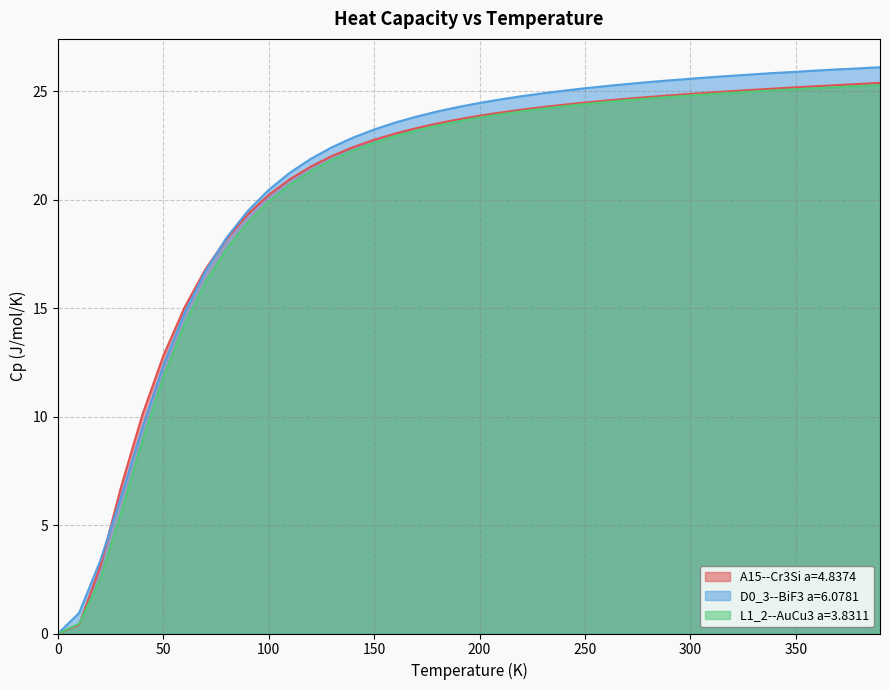

Reading left to right, what are all the values shown in this chart?

A15--Cr3Si a=4.8374: 0.0	0.4	3.1	6.8	10.1	12.8	15.0	16.8	18.2	19.3	20.2	20.9	21.5	22.0	22.4	22.8	23.1	23.3	23.5	23.7	23.9	24.0	24.2	24.3	24.4	24.5	24.6	24.7	24.7	24.8	24.9	25.0	25.0	25.1	25.1	25.2	25.2	25.3	25.3	25.4
D0_3--BiF3 a=6.0781: 0.0	0.9	3.3	6.3	9.5	12.4	14.8	16.7	18.3	19.5	20.5	21.3	21.9	22.4	22.9	23.2	23.6	23.8	24.1	24.3	24.5	24.6	24.8	24.9	25.0	25.1	25.2	25.3	25.4	25.5	25.6	25.7	25.7	25.8	25.9	25.9	26.0	26.0	26.1	26.1
L1_2--AuCu3 a=3.8311: 0.0	0.5	2.5	5.6	8.9	11.8	14.3	16.2	17.7	19.0	19.9	20.7	21.3	21.8	22.3	22.6	22.9	23.2	23.4	23.6	23.8	23.9	24.1	24.2	24.3	24.4	24.5	24.6	24.7	24.7	24.8	24.9	24.9	25.0	25.1	25.1	25.2	25.2	25.2	25.3